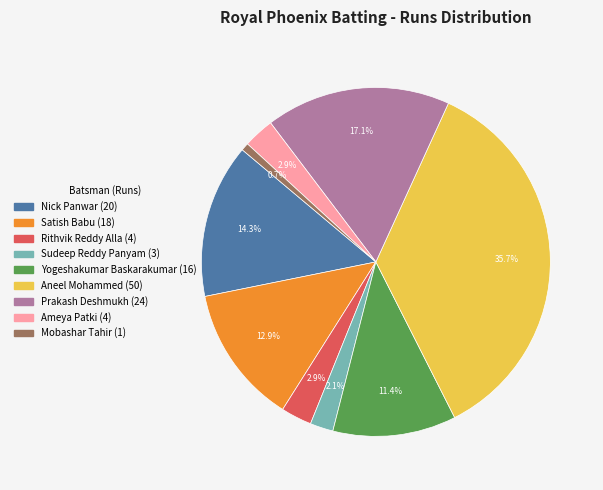

What is the ratio of the value at Yogeshakumar Baskarakumar to the value at Nick Panwar?

0.8